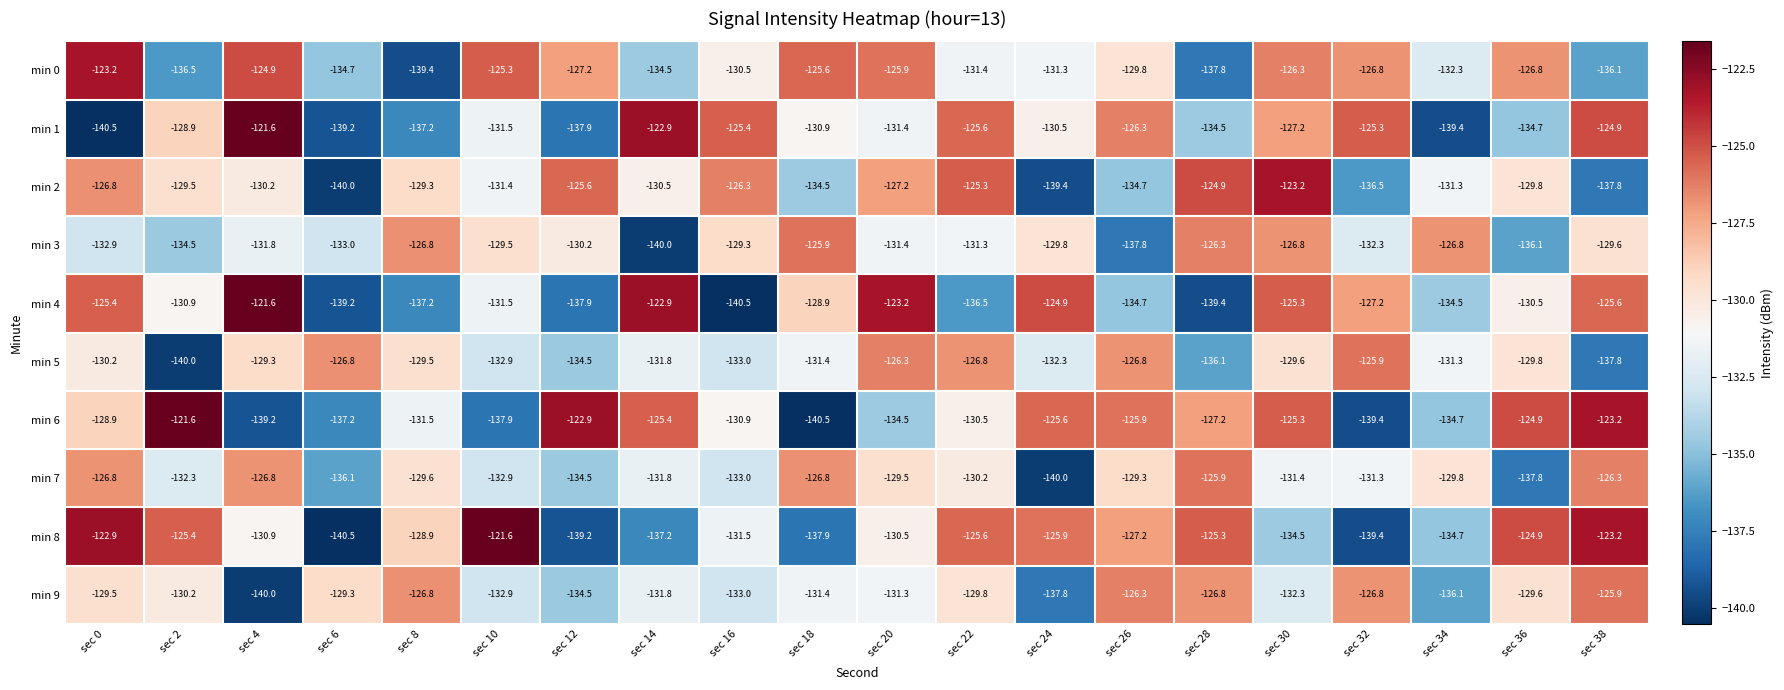

True or false: min 1 has a value of -130.9 at sec 18.

True